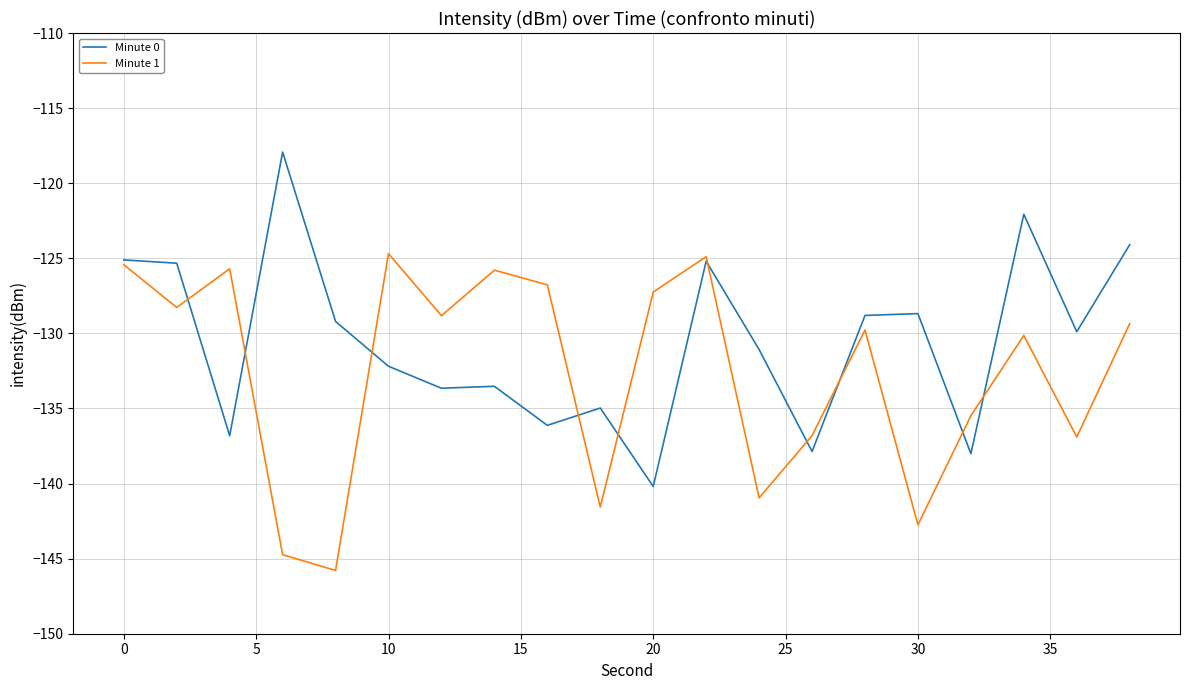

List the series in order of their peak value, lowest first.

Minute 1, Minute 0